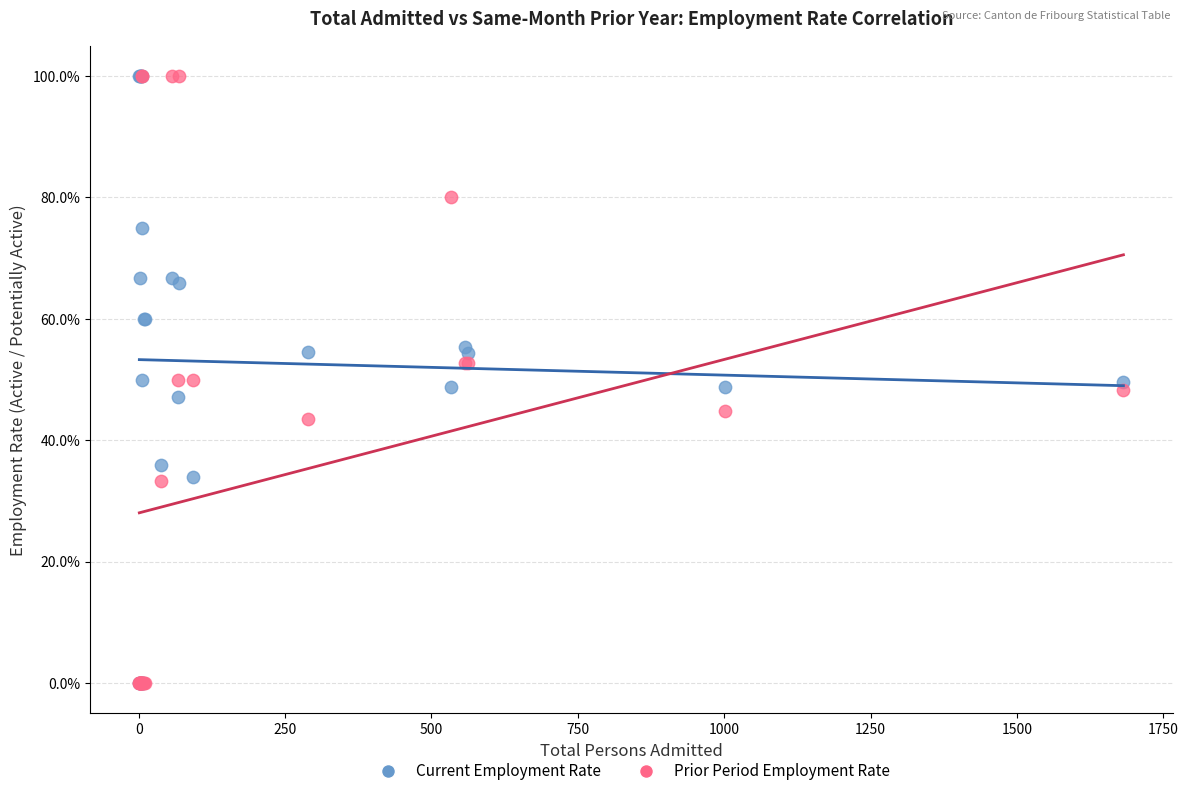

What are all the series names shown in the legend?

Current Employment Rate, Prior Period Employment Rate